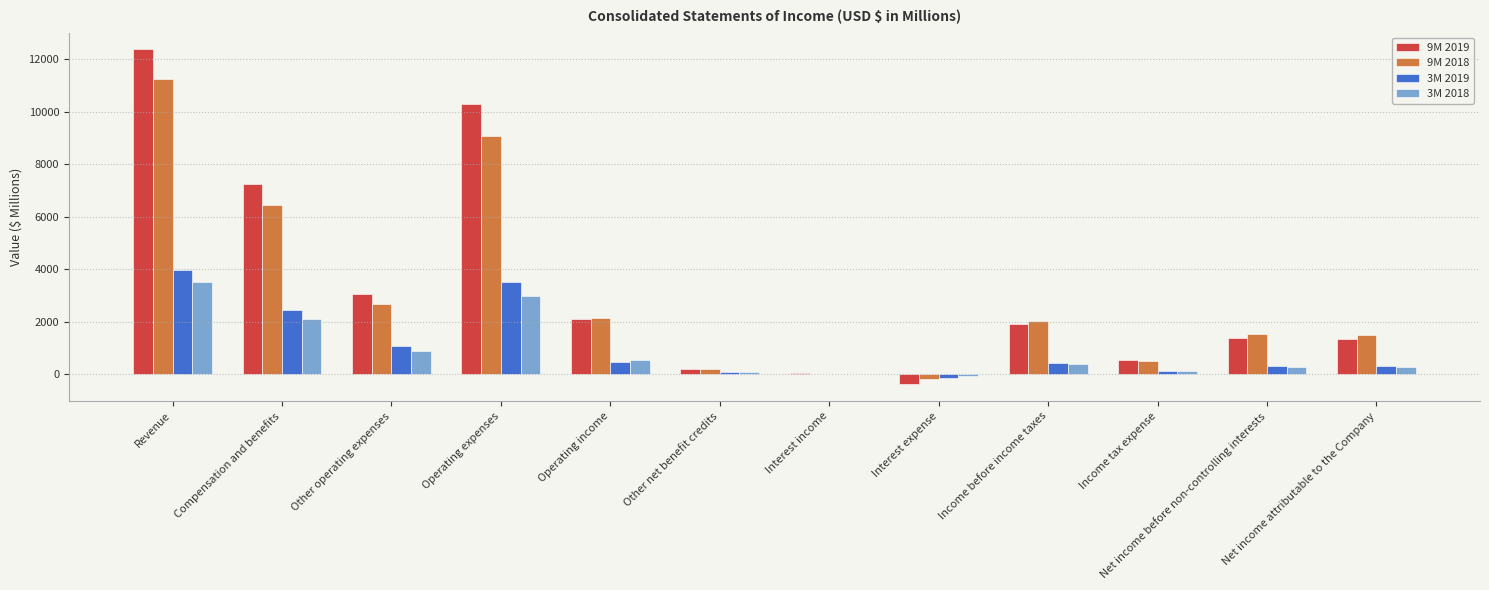

Is the value of 9M 2019 at Net income before non-controlling interests greater than the value of 3M 2018 at Net income before non-controlling interests?

Yes